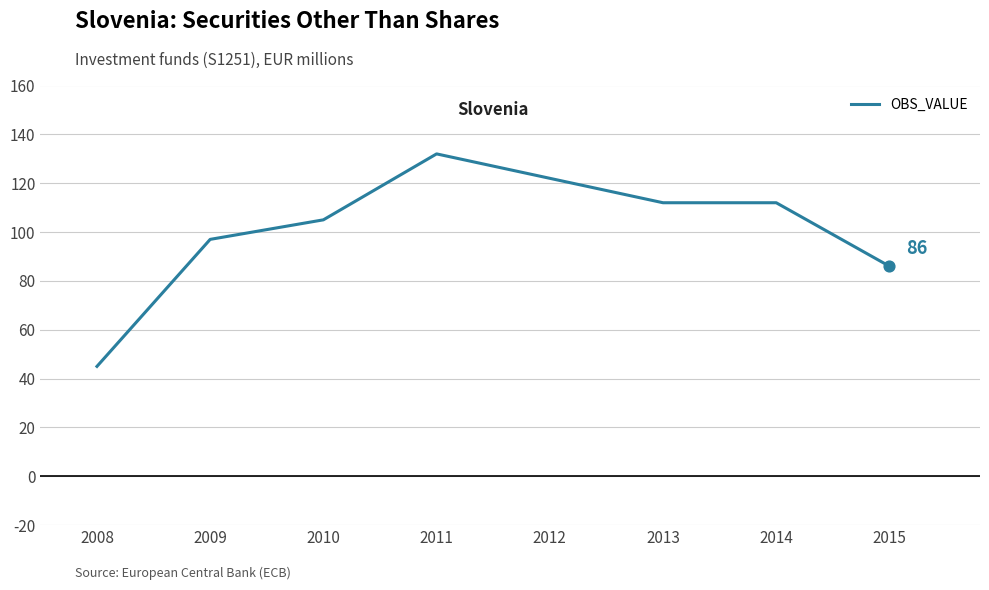

Approximately how many times larger is the value at 2009 compared to 2010?

0.9